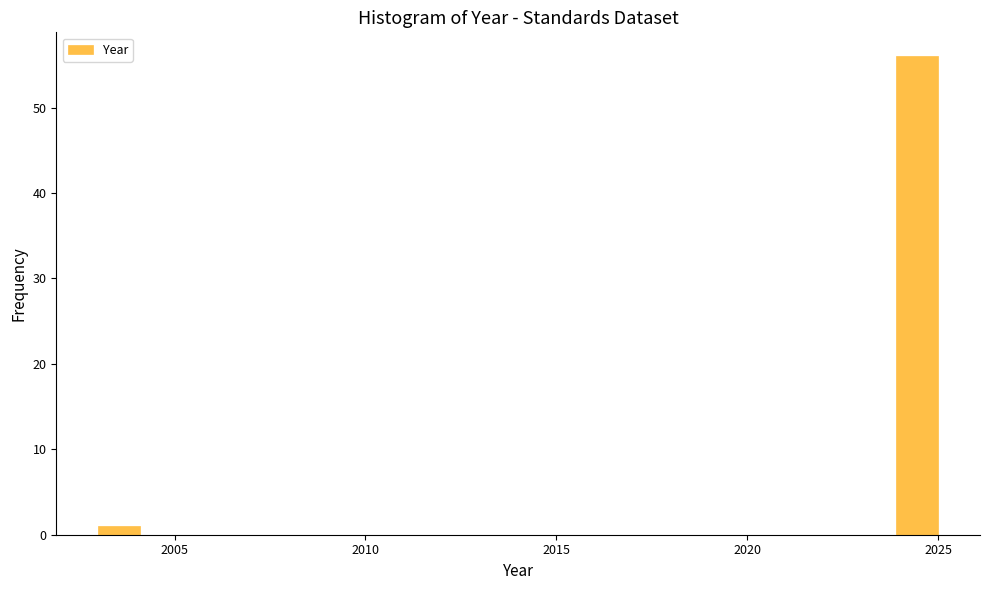

Read against the x-axis, roughly where is the centre of the tallest bar?

2024.5